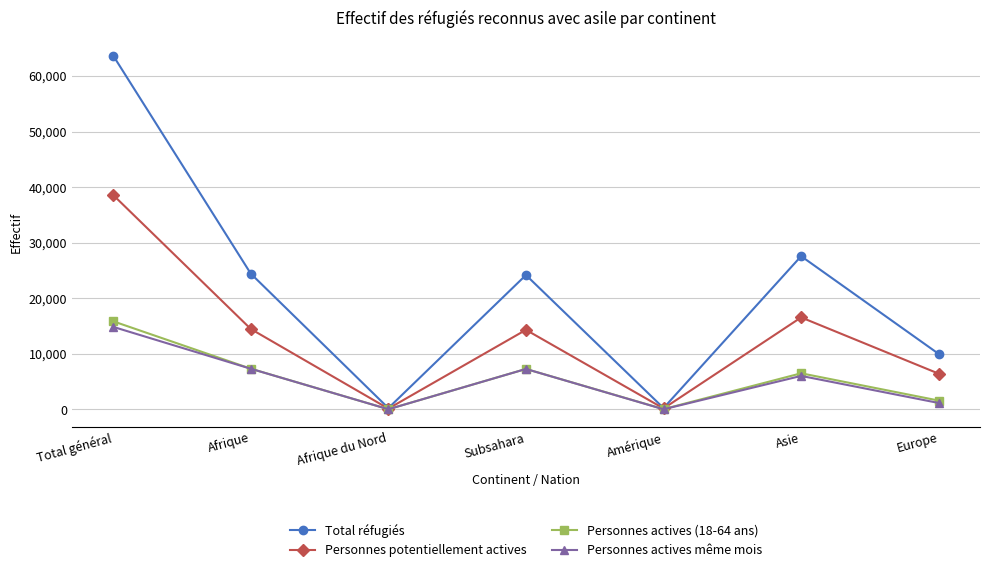

What is the difference between the Personnes actives même mois values at Afrique du Nord and Europe?

1130